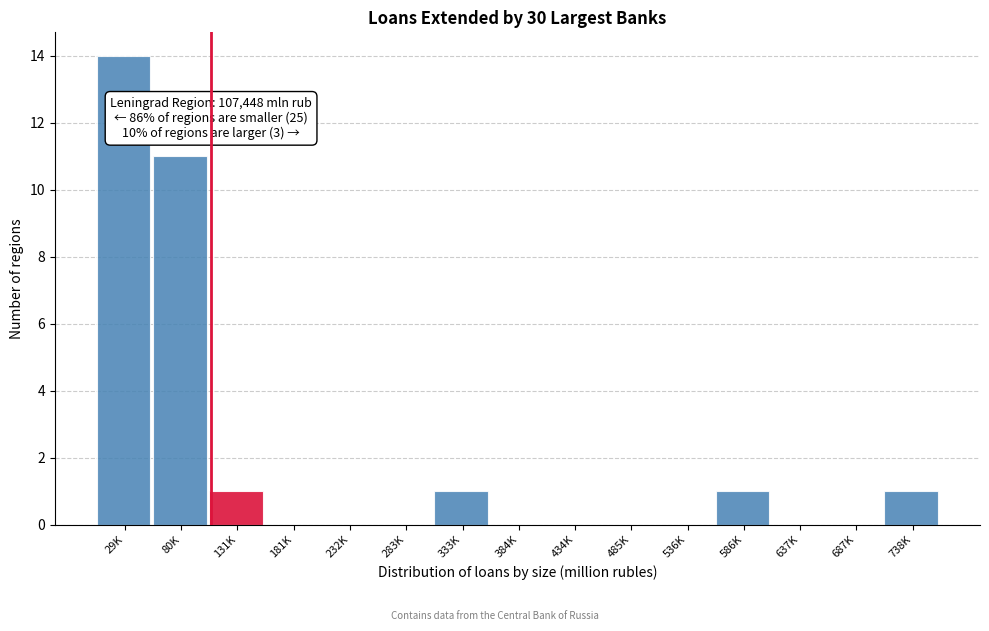

Reading left to right, transcribe all the data shown in this chart.

29K=14	80K=11	131K=1	181K=0	232K=0	283K=0	333K=1	384K=0	434K=0	485K=0	536K=0	586K=1	637K=0	687K=0	738K=1